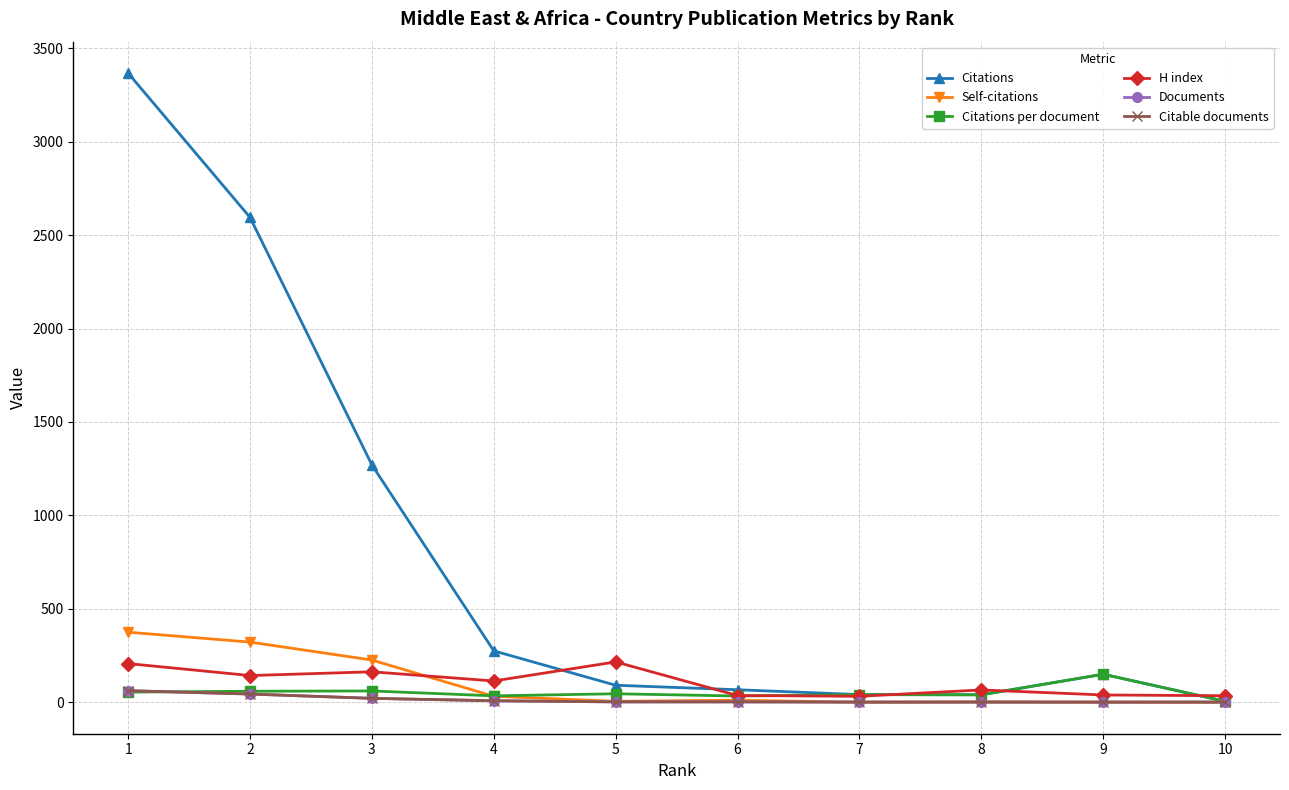

Reading left to right, list all the values displayed in this chart.

Citations: 1=3367.0	2=2595.0	3=1270.0	4=275.0	5=91.0	6=67.0	7=41.0	8=40.0	9=150.0	10=5.0
Self-citations: 1=375.0	2=322.0	3=226.0	4=32.0	5=5.0	6=11.0	7=0.0	8=2.0	9=0.0	10=0.0
Citations per document: 1=54.3	2=59.0	3=60.5	4=34.4	5=45.5	6=33.5	7=41.0	8=40.0	9=150.0	10=5.0
H index: 1=207.0	2=143.0	3=163.0	4=114.0	5=216.0	6=36.0	7=32.0	8=66.0	9=39.0	10=35.0
Documents: 1=62.0	2=44.0	3=21.0	4=8.0	5=2.0	6=2.0	7=1.0	8=1.0	9=1.0	10=1.0
Citable documents: 1=62.0	2=44.0	3=21.0	4=8.0	5=2.0	6=2.0	7=1.0	8=1.0	9=1.0	10=1.0